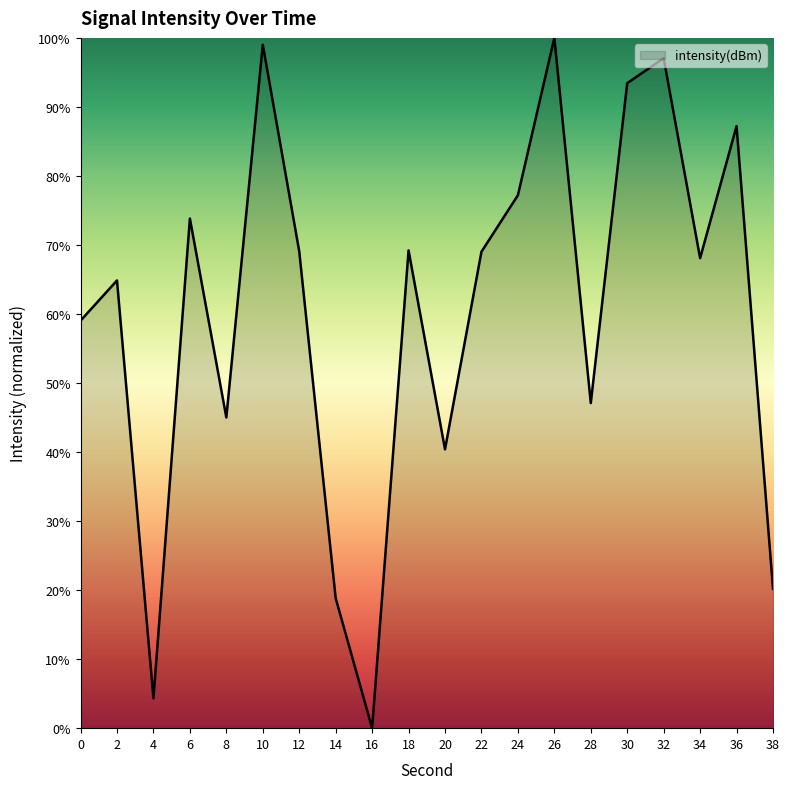

What is the difference between the maximum and minimum values?

100.0